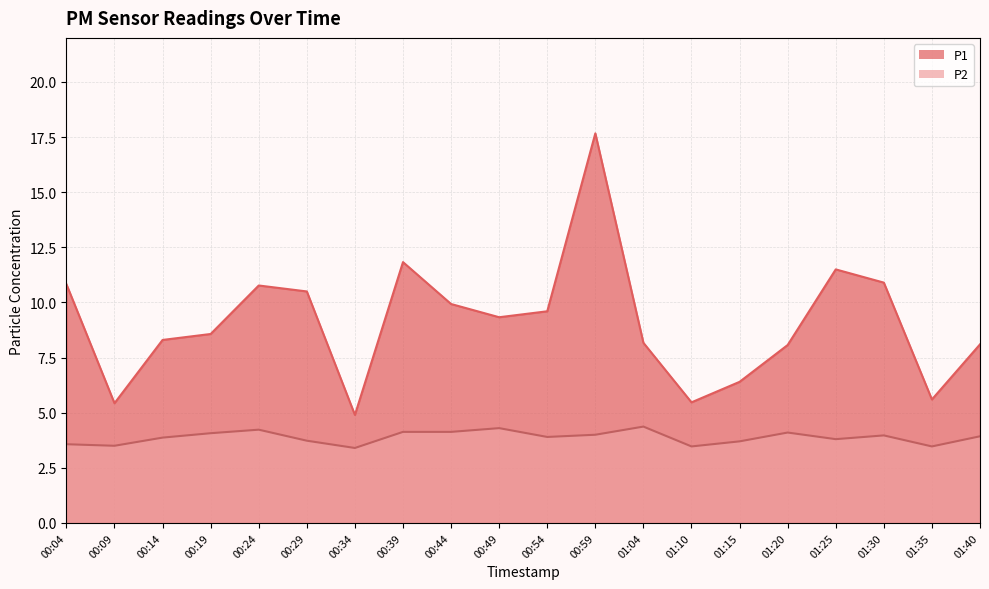

Reading left to right, list all the values displayed in this chart.

P1: 00:04=10.8	00:09=5.4	00:14=8.3	00:19=8.6	00:24=10.8	00:29=10.5	00:34=4.9	00:39=11.8	00:44=9.9	00:49=9.3	00:54=9.6	00:59=17.7	01:04=8.2	01:10=5.5	01:15=6.4	01:20=8.1	01:25=11.5	01:30=10.9	01:35=5.6	01:40=8.1
P2: 00:04=3.6	00:09=3.5	00:14=3.9	00:19=4.1	00:24=4.2	00:29=3.7	00:34=3.4	00:39=4.1	00:44=4.1	00:49=4.3	00:54=3.9	00:59=4.0	01:04=4.4	01:10=3.5	01:15=3.7	01:20=4.1	01:25=3.8	01:30=4.0	01:35=3.5	01:40=3.9